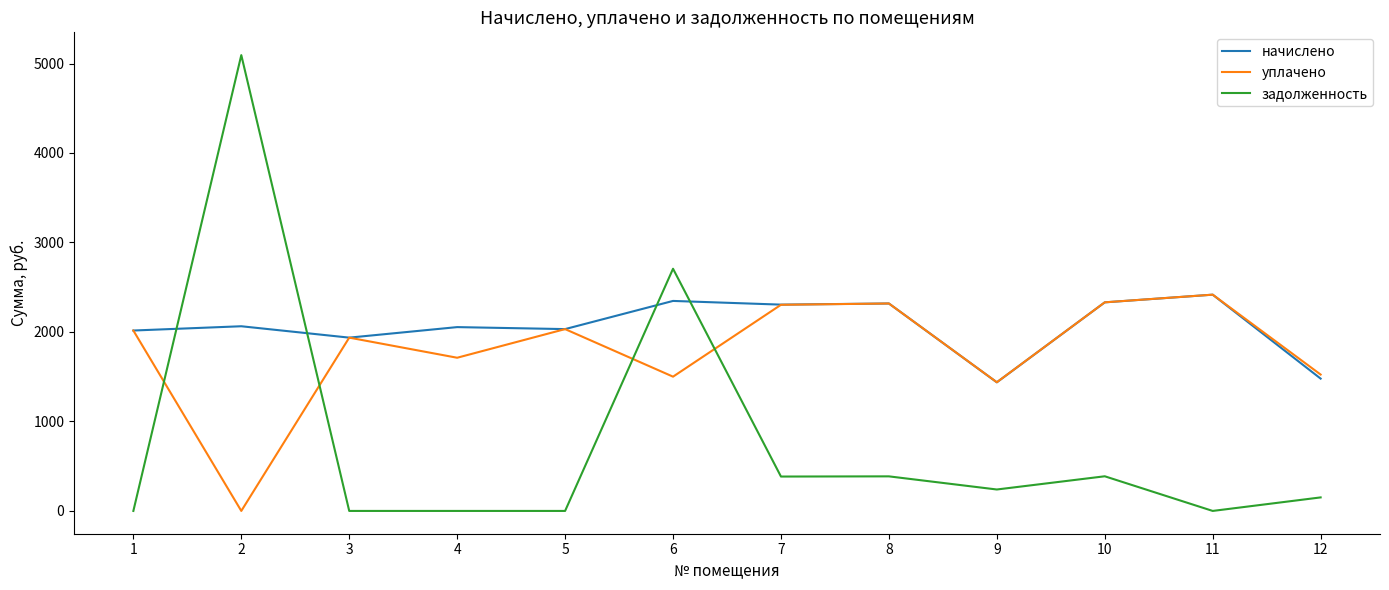

Which series changed the most between 2 and 9?

задолженность